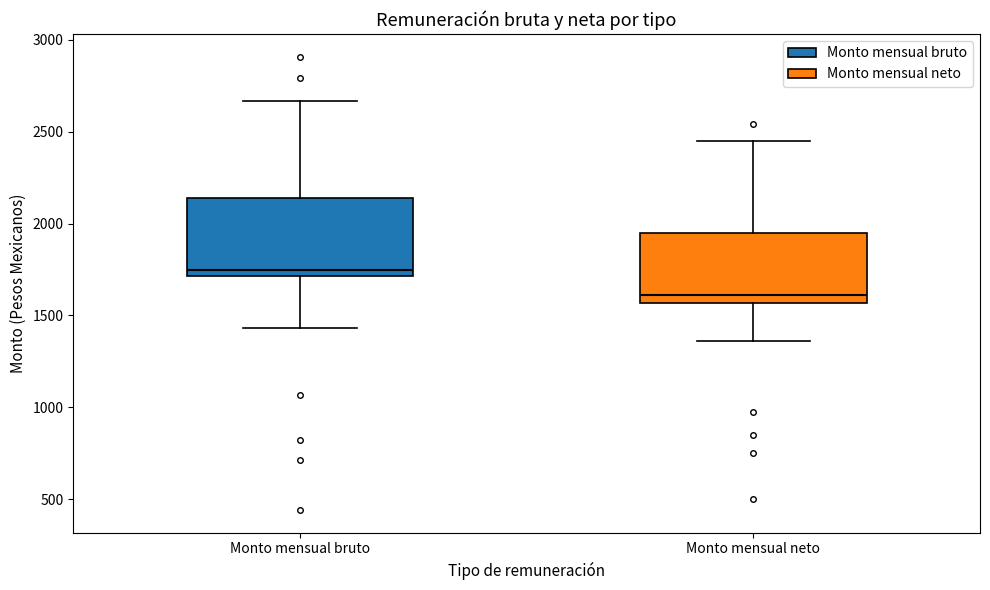

Where is the upper edge of the box for Monto mensual bruto on the y-axis? The values are not printed on the chart, so give them approximately, as read against the axis.

2150